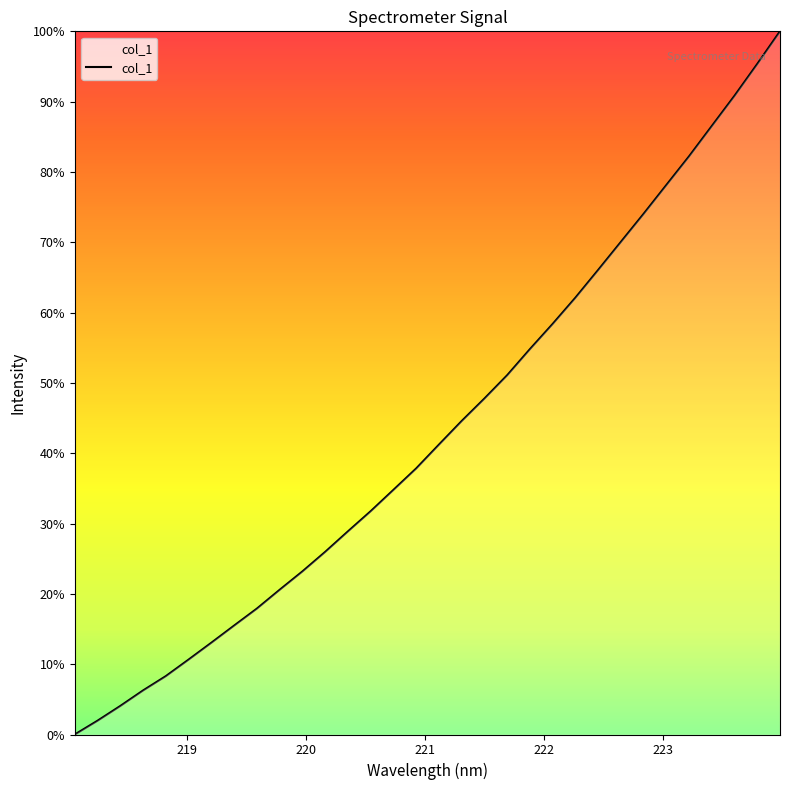

Does the chart display data point markers on the line(s)?

No